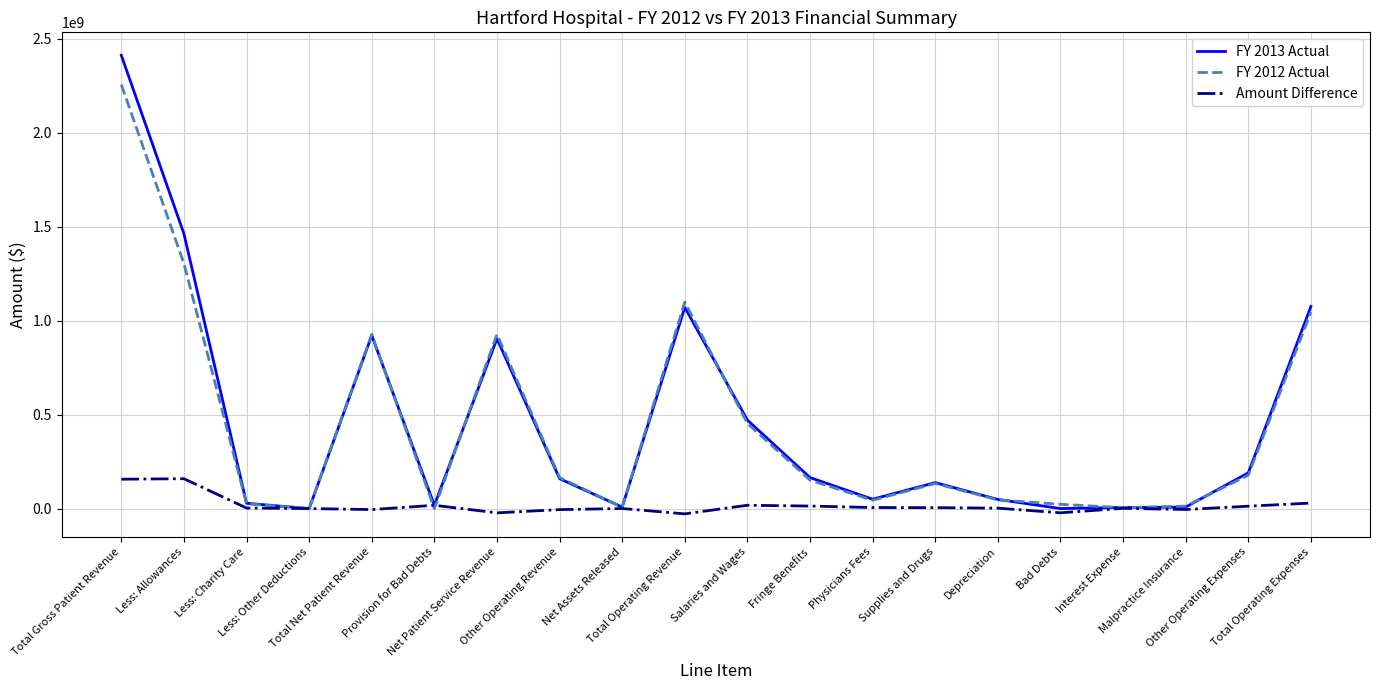

How many values in the FY 2012 Actual series are below 151560400?

10